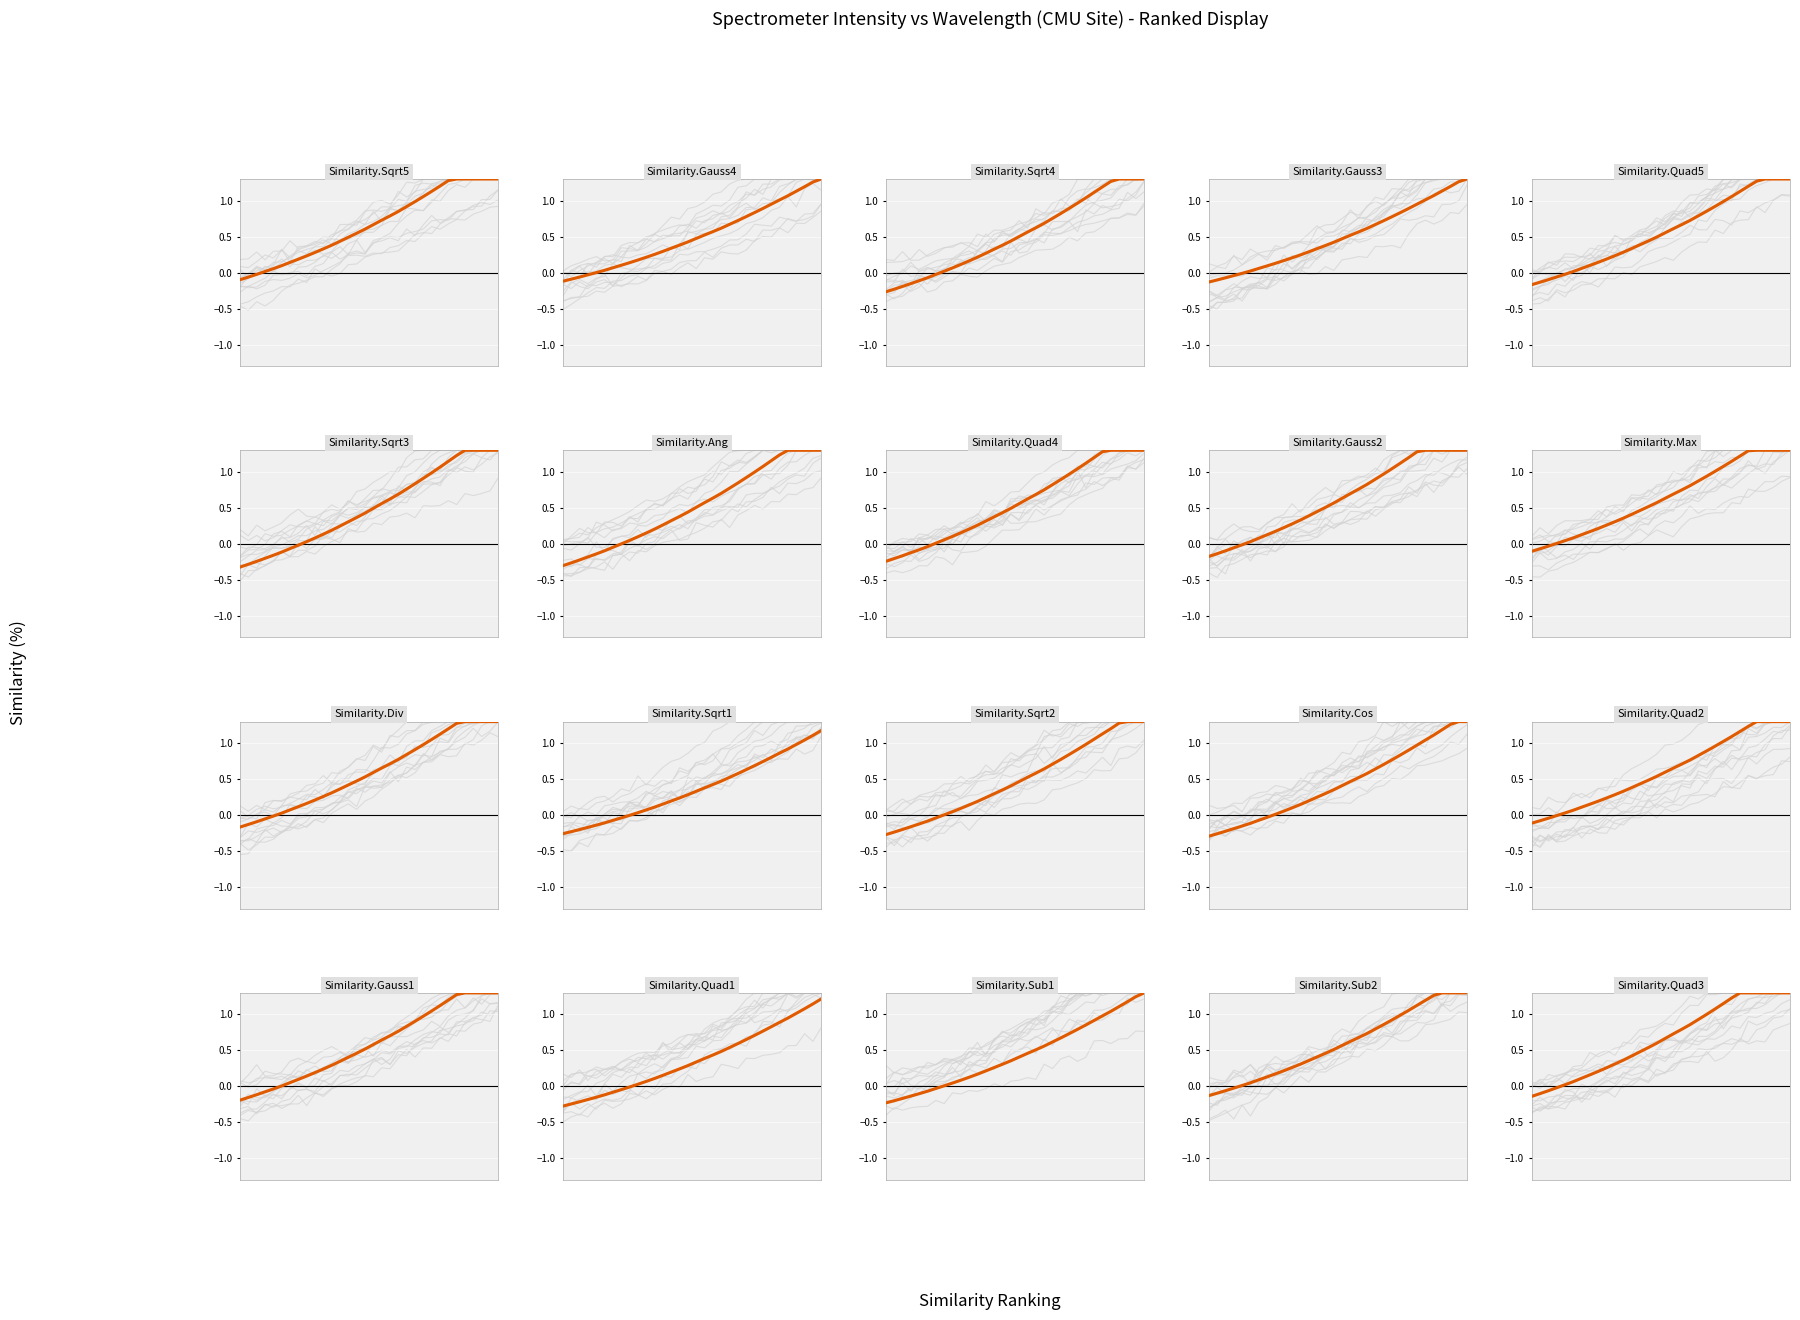

What is the sum of all values?

11.5